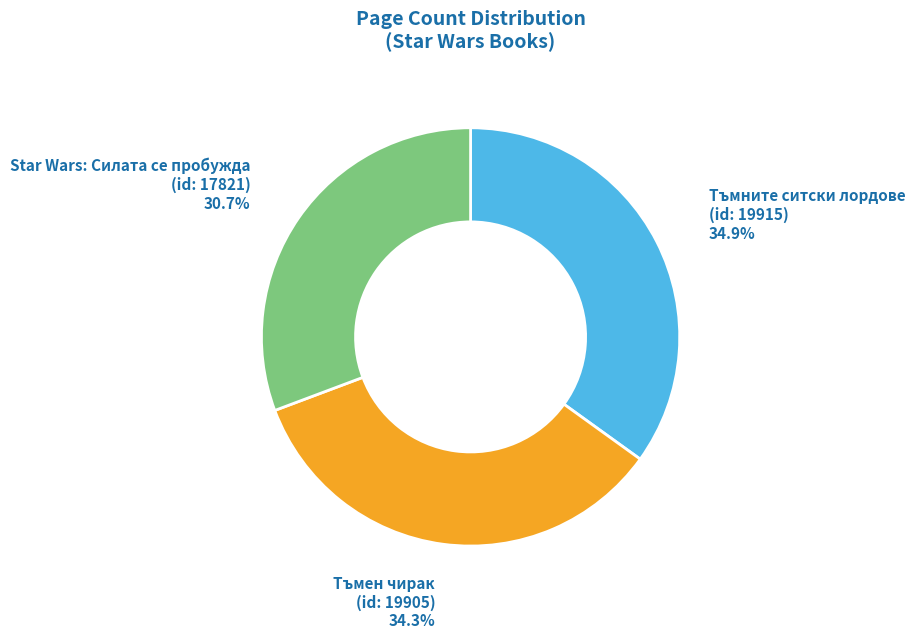

Combined, what portion of the pie is Тъмните ситски лордове (id: 19915) and Тъмен чирак (id: 19905)?

69.3%